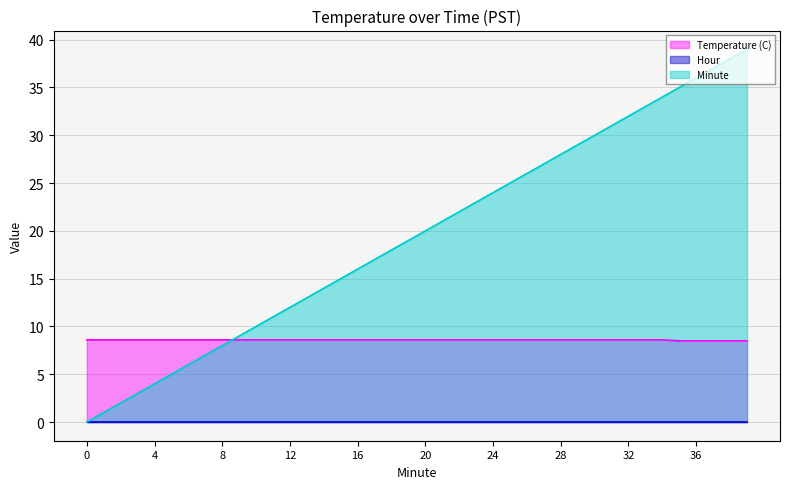

The value of Temperature (C) at 6 is 8.6. True or false?

True